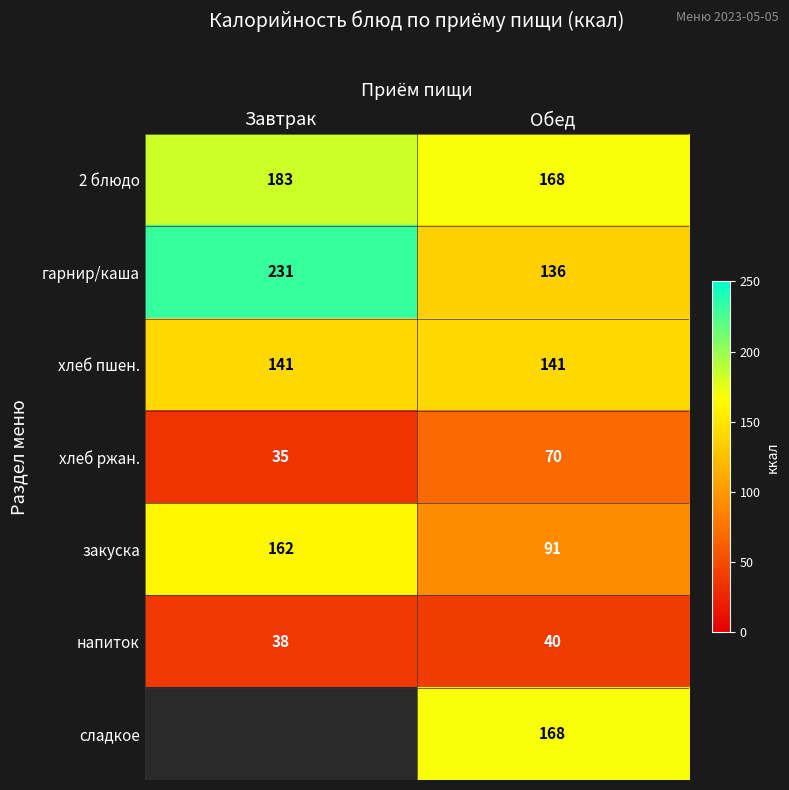

What is the approximate value of гарнир/каша at Завтрак, to the nearest 5?

230